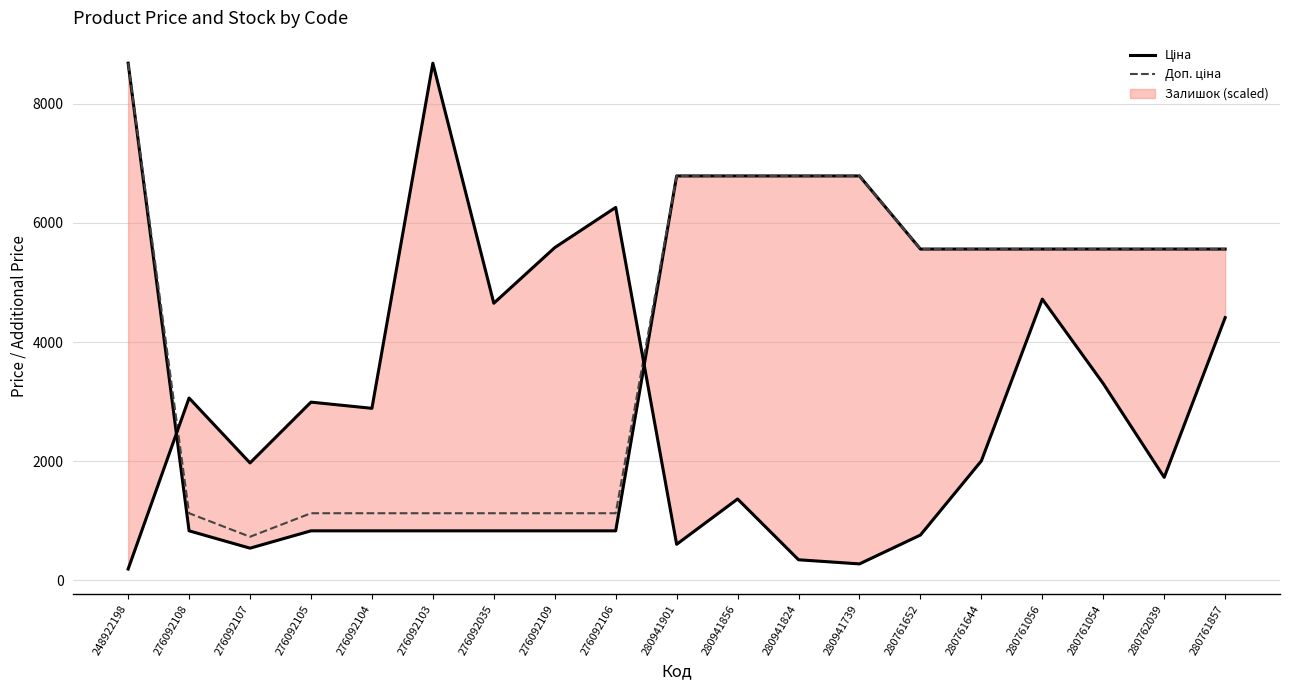

List the series in order of their overall mean, lowest first.

Ціна, Доп. ціна